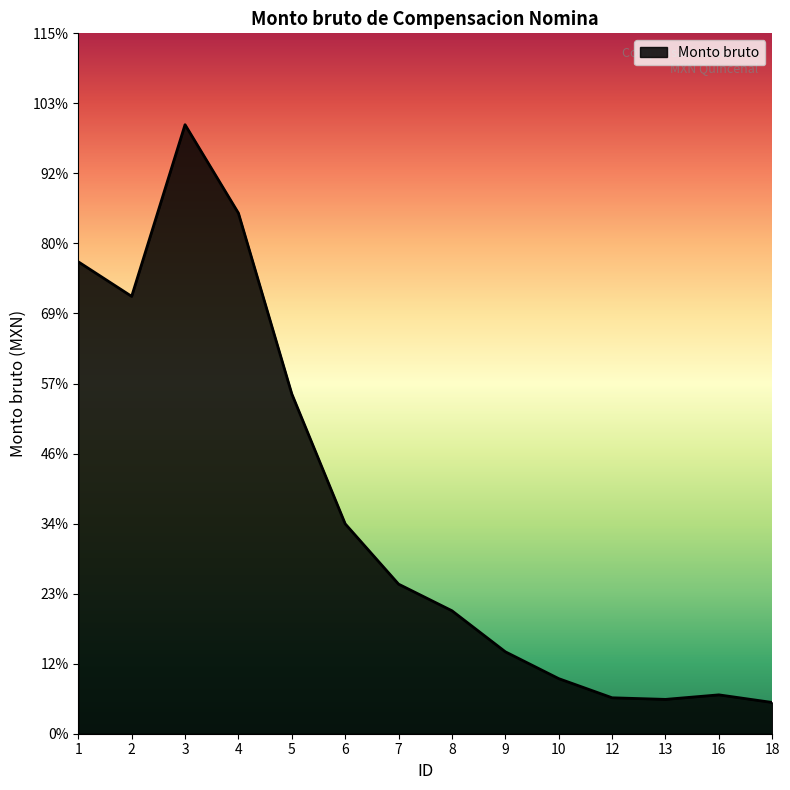

List the labels in order of value, largest first.

3, 4, 1, 2, 5, 6, 7, 8, 9, 10, 16, 12, 13, 18